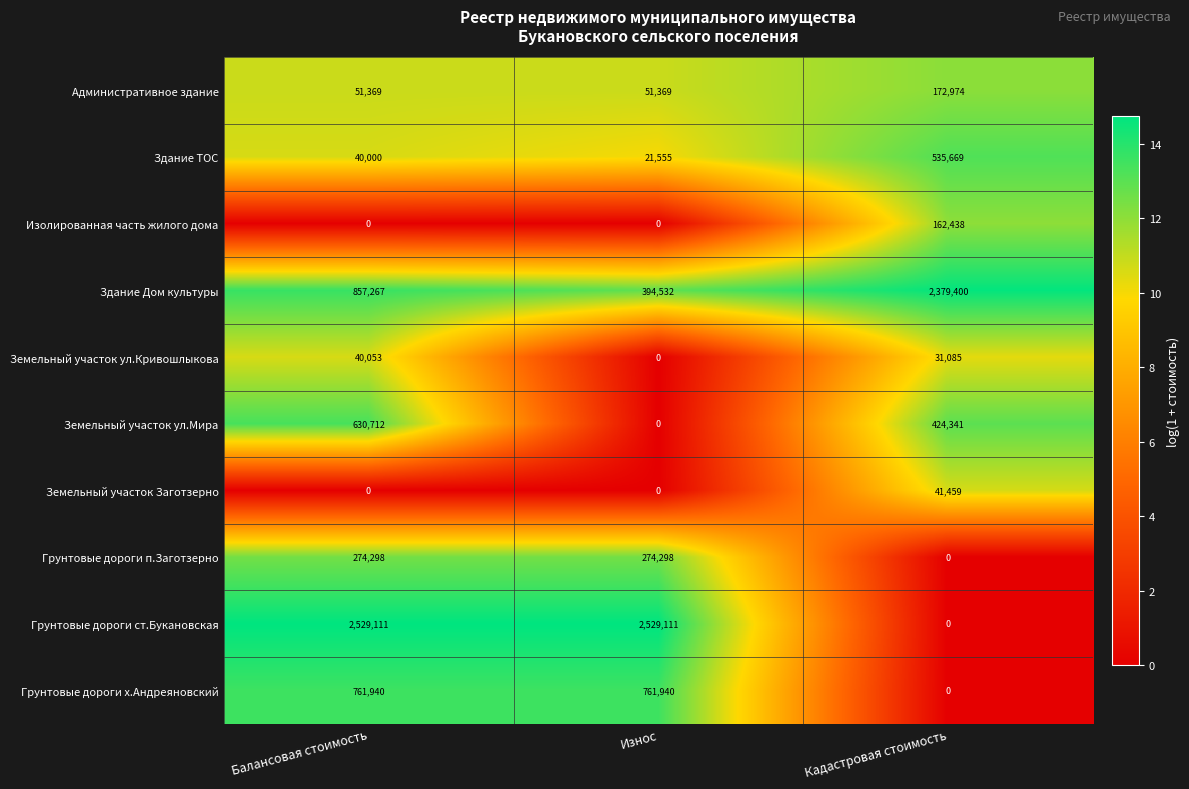

Reading left to right, what are all the values shown in this chart?

Административное здание: 51369	51369	172974
Здание ТОС: 40000	21555	535669
Изолированная часть жилого дома: 0	0	162438
Здание Дом культуры: 857267	394532	2379400
Земельный участок ул.Кривошлыкова: 40053	0	31085
Земельный участок ул.Мира: 630712	0	424341
Земельный участок Заготзерно: 0	0	41459
Грунтовые дороги п.Заготзерно: 274298	274298	0
Грунтовые дороги ст.Букановская: 2529111	2529111	0
Грунтовые дороги х.Андреяновский: 761940	761940	0